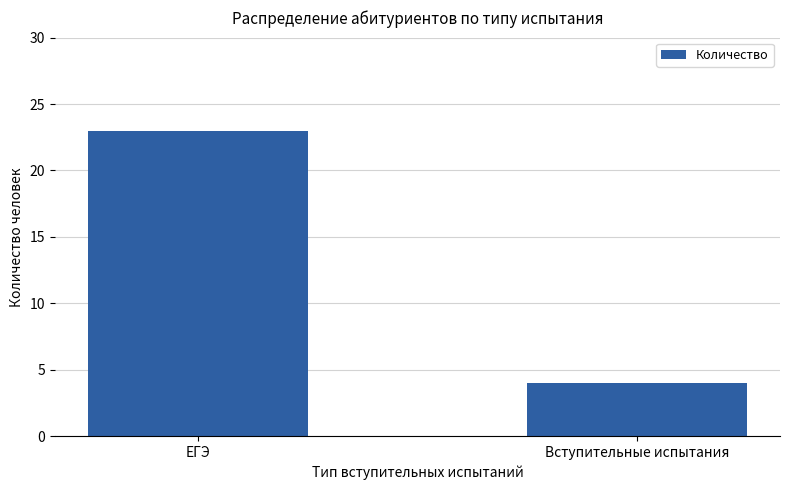

List the labels in order of value, smallest first.

Вступительные испытания, ЕГЭ